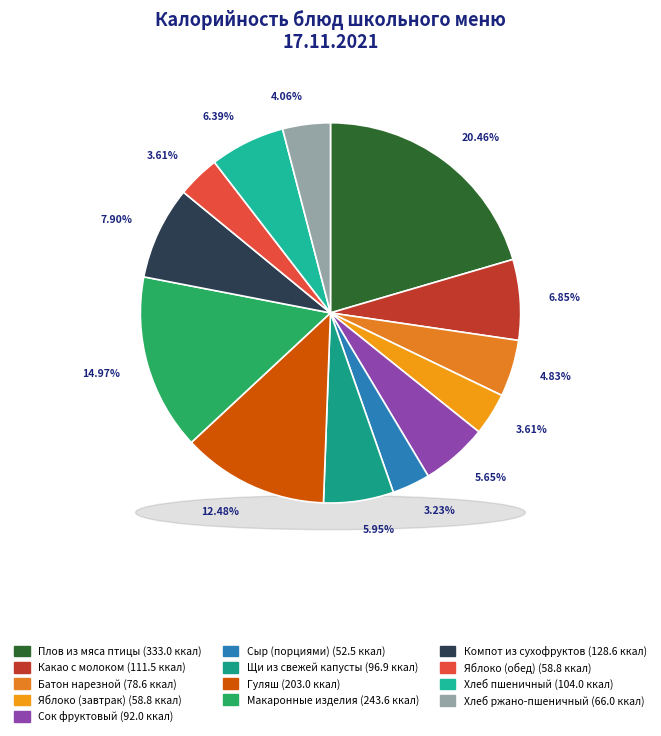

What percentage is the Какао с молоком slice, to the nearest percent?

7%